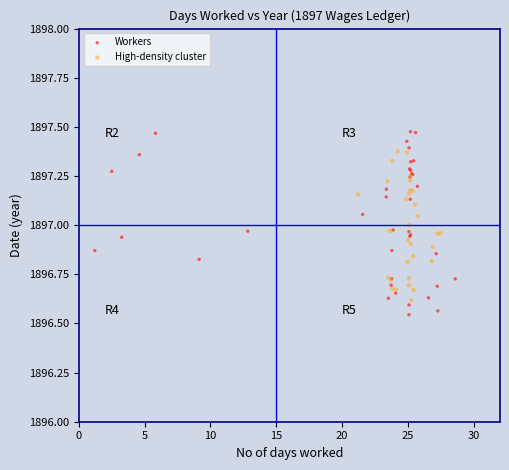

Which series reaches the maximum Y coordinate?

Workers